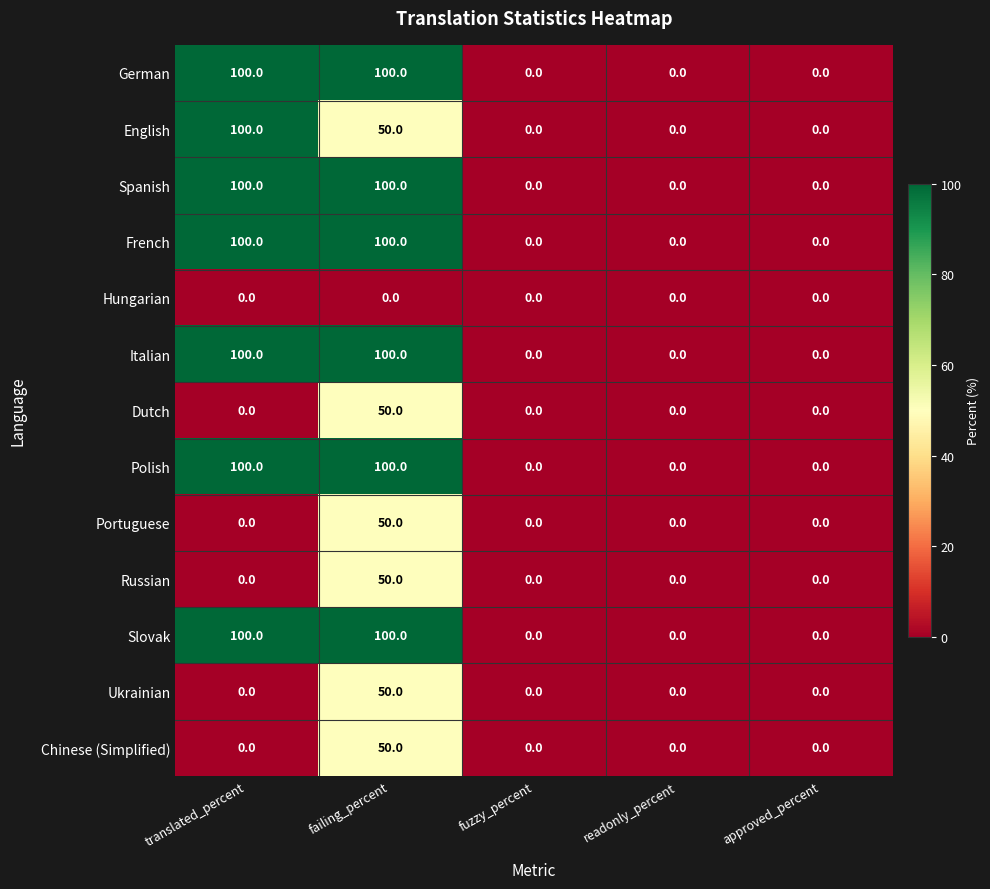

The Ukrainian series shows 0 at fuzzy_percent. True or false?

True